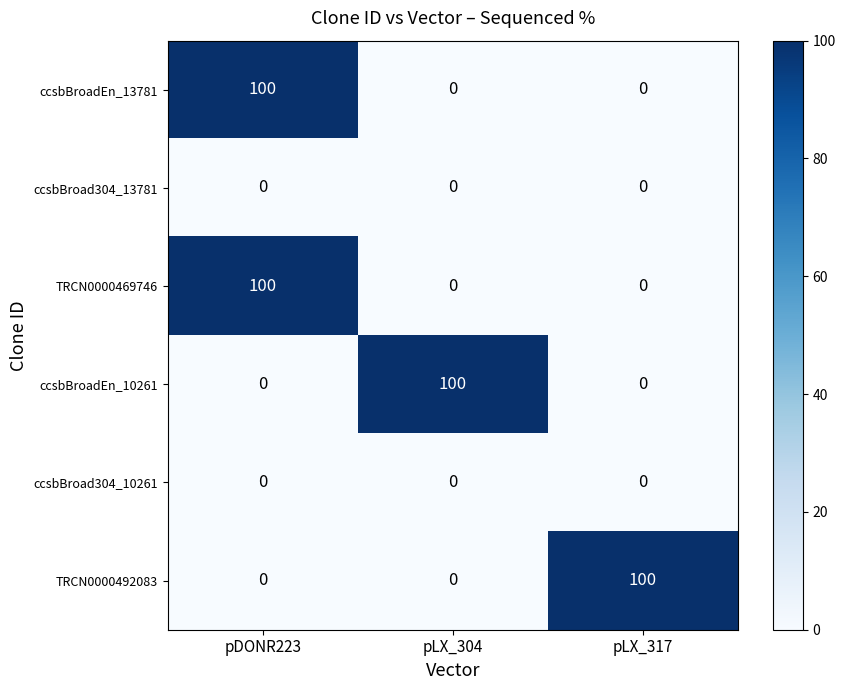

Count the TRCN0000492083 values in the range 0 to 100.

3